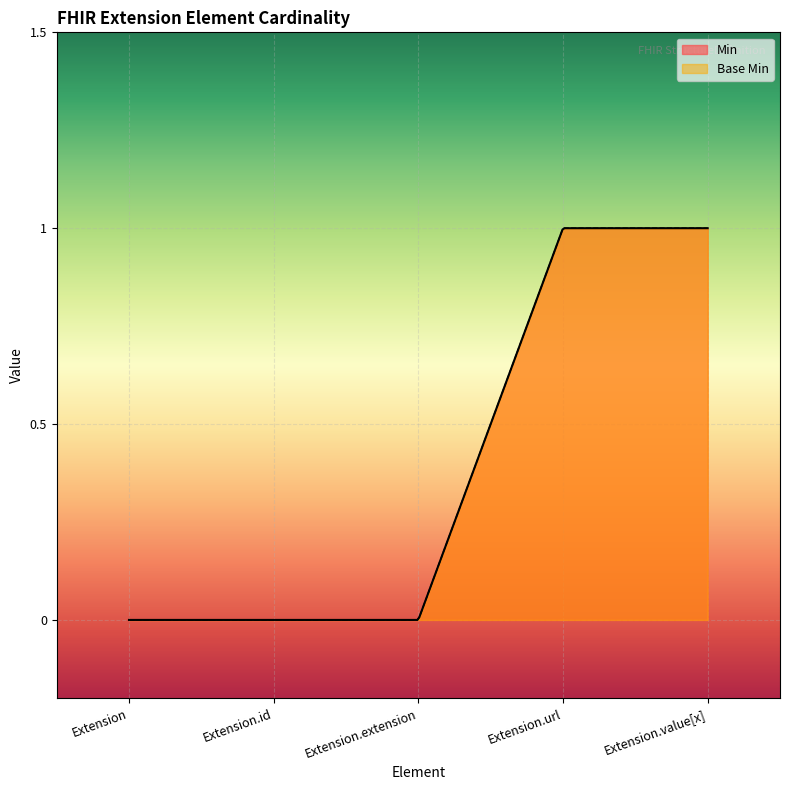

What are all the series names shown in the legend?

Min, Base Min